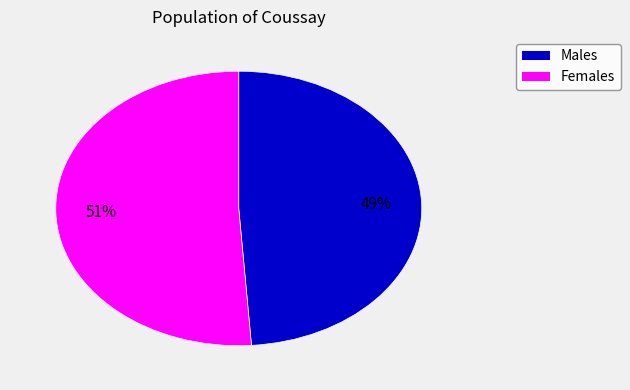

Is there a majority slice in this chart?

Yes